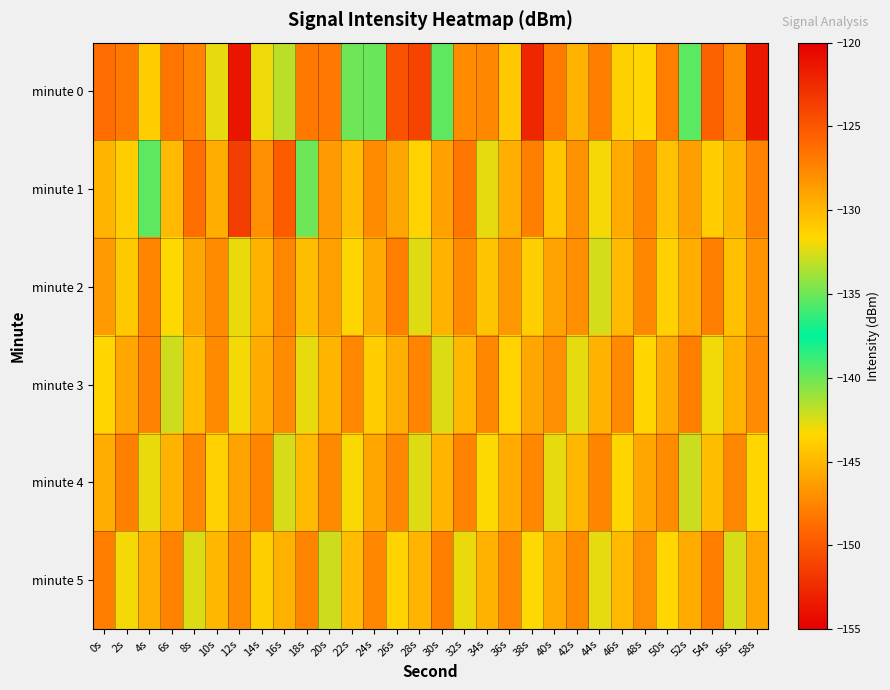

How many categories are shown in the chart?

30